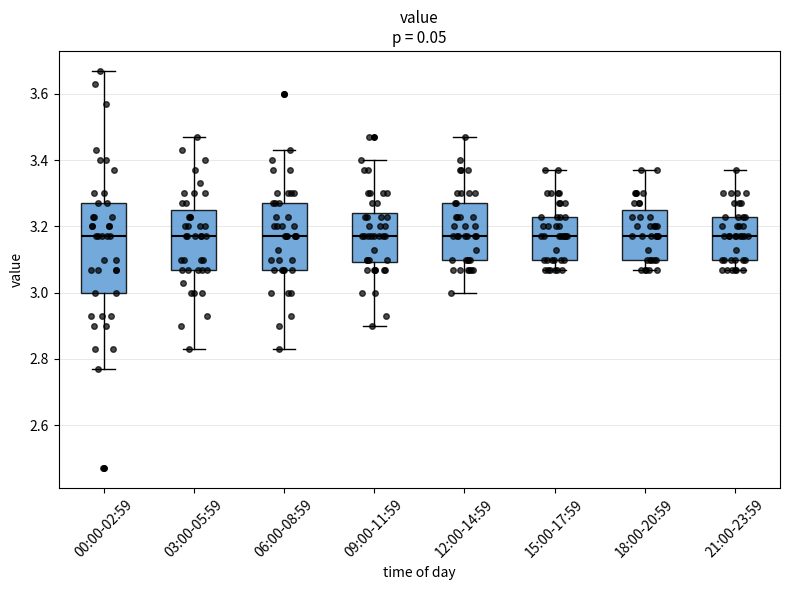

Where is the lower edge of the box for 21:00-23:59 on the y-axis? The values are not printed on the chart, so give them approximately, as read against the axis.

3.10